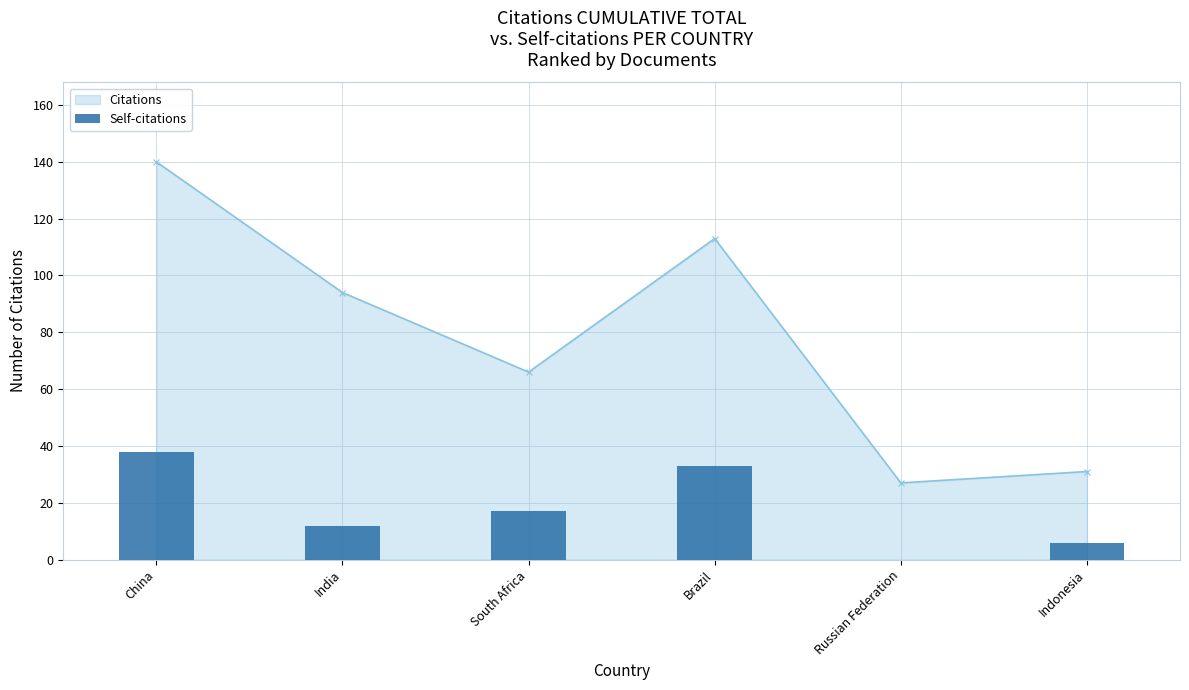

Which has a higher value, South Africa or Indonesia?

South Africa